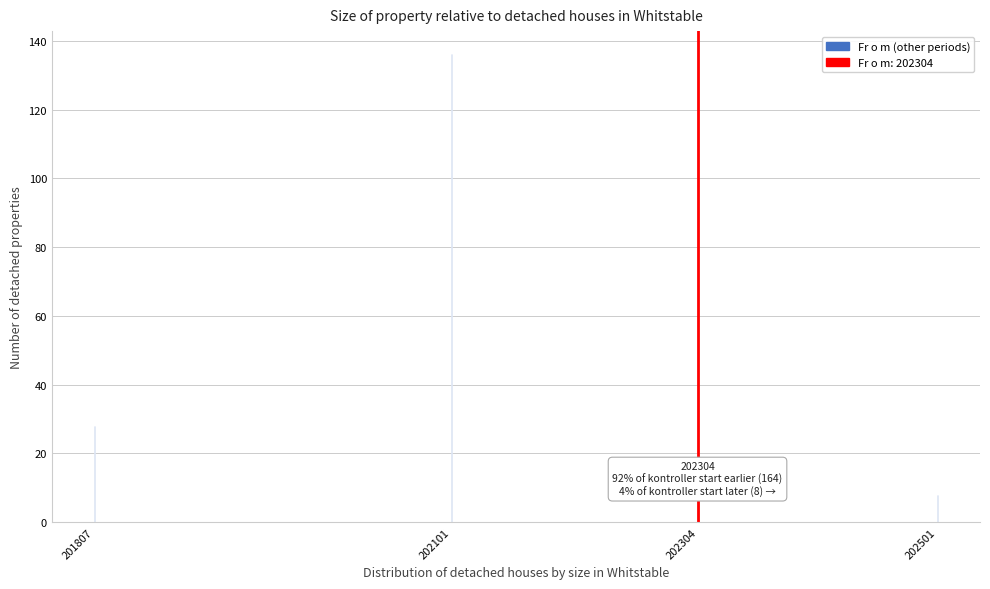

Reading left to right, transcribe all the data shown in this chart.

201807=28	202101=136	202304=6	202501=8